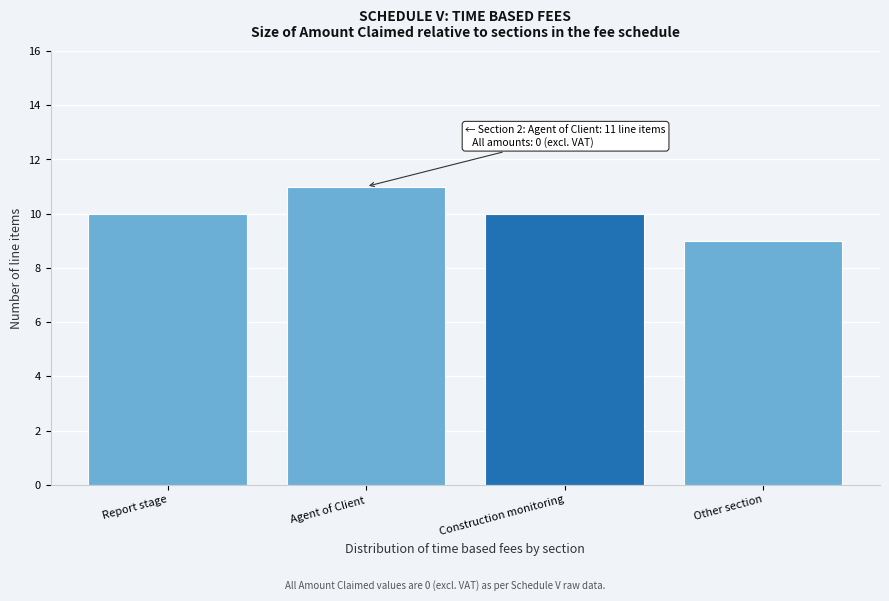

Reading left to right, list all the values displayed in this chart.

10	11	10	9